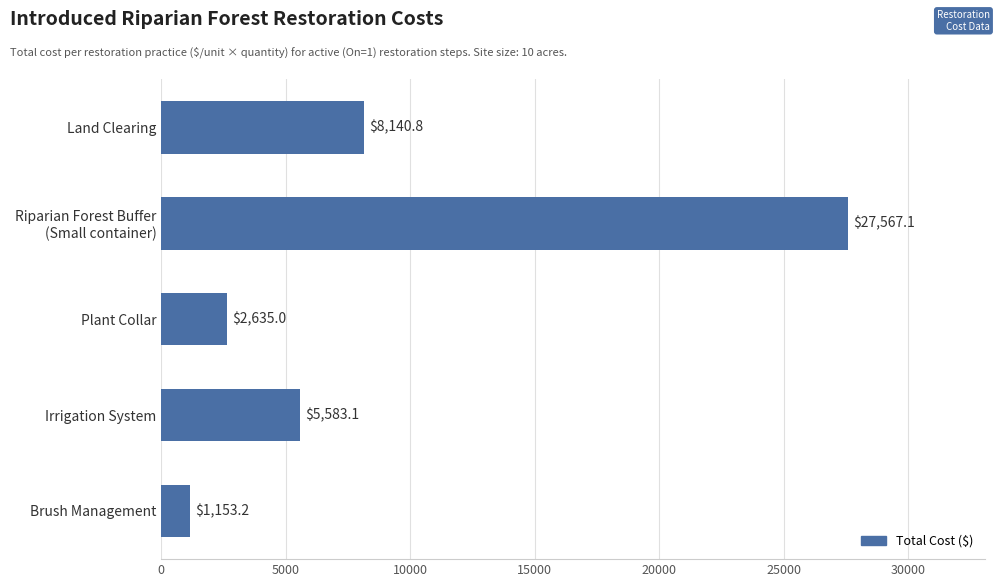

List the labels in order of value, smallest first.

Brush Management, Plant Collar, Irrigation System, Land Clearing, Riparian Forest Buffer
(Small container)